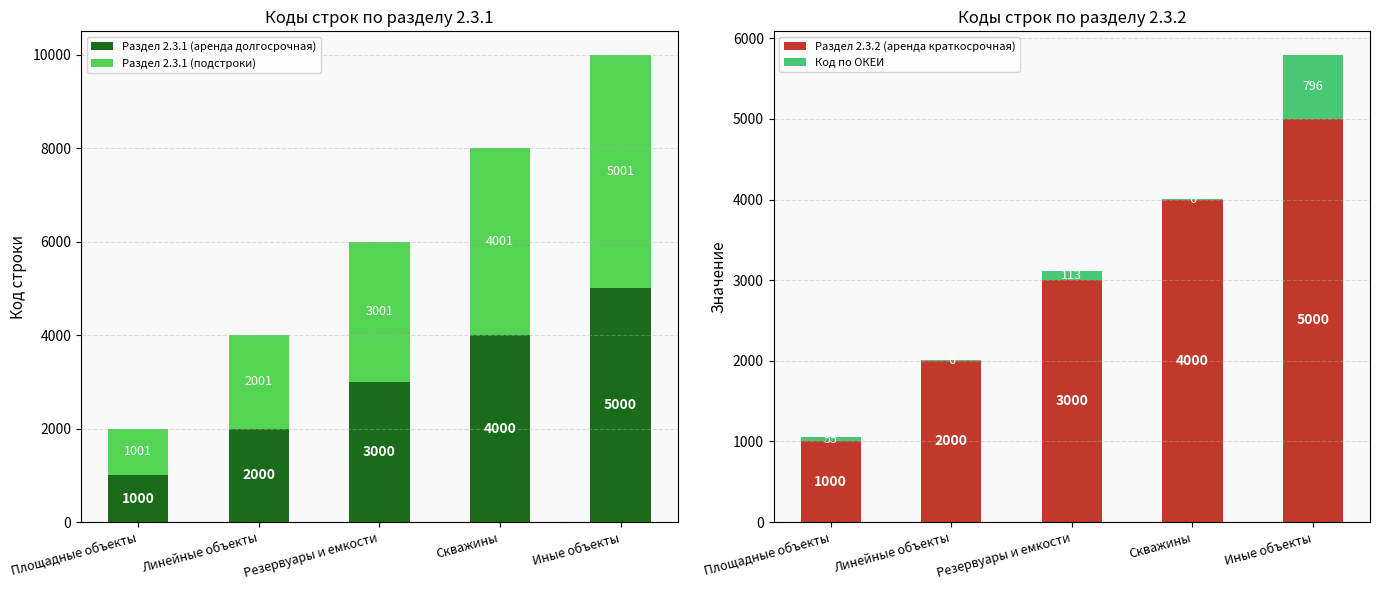

Which series has the widest spread of values?

Раздел 2.3.1 (аренда долгосрочная)